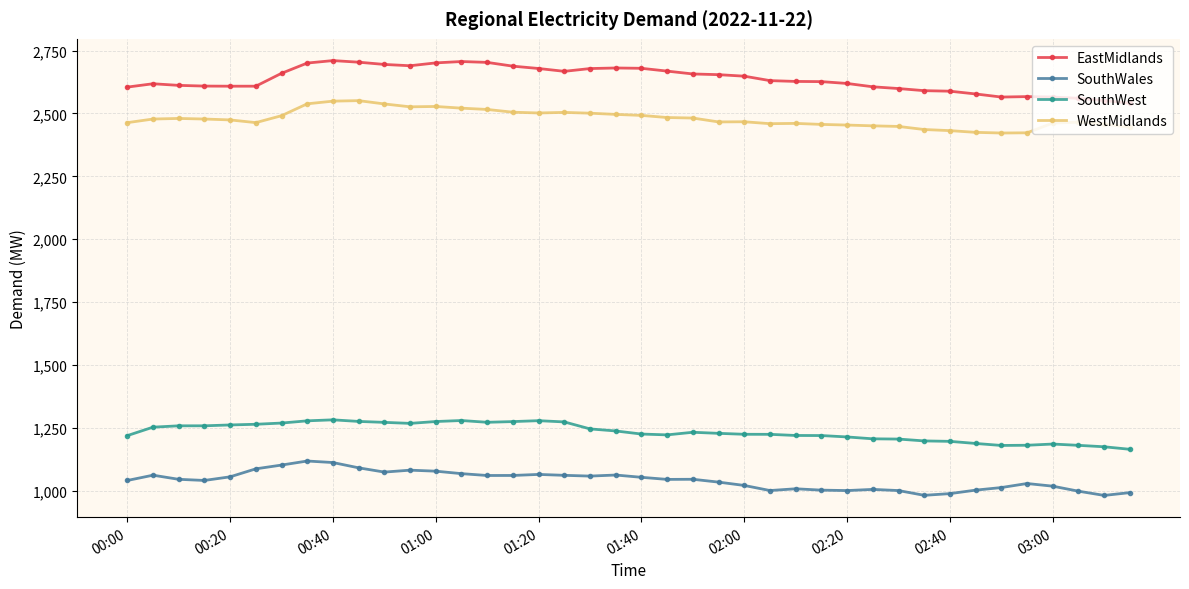

True or false: EastMidlands has more than 2 points higher than both neighbors.

True